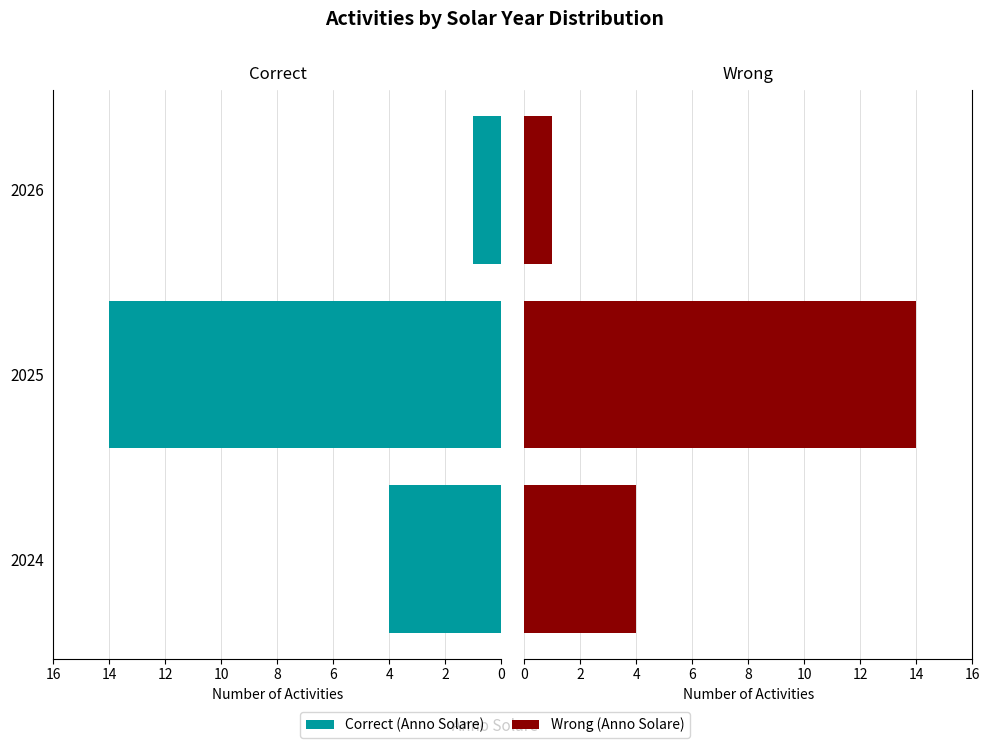

Which series has the widest spread of values?

Correct